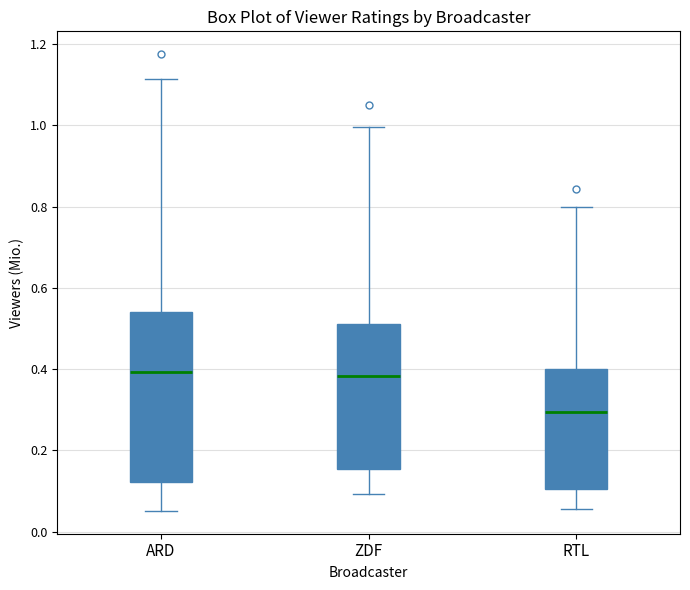

Which box has the lowest median line?

RTL